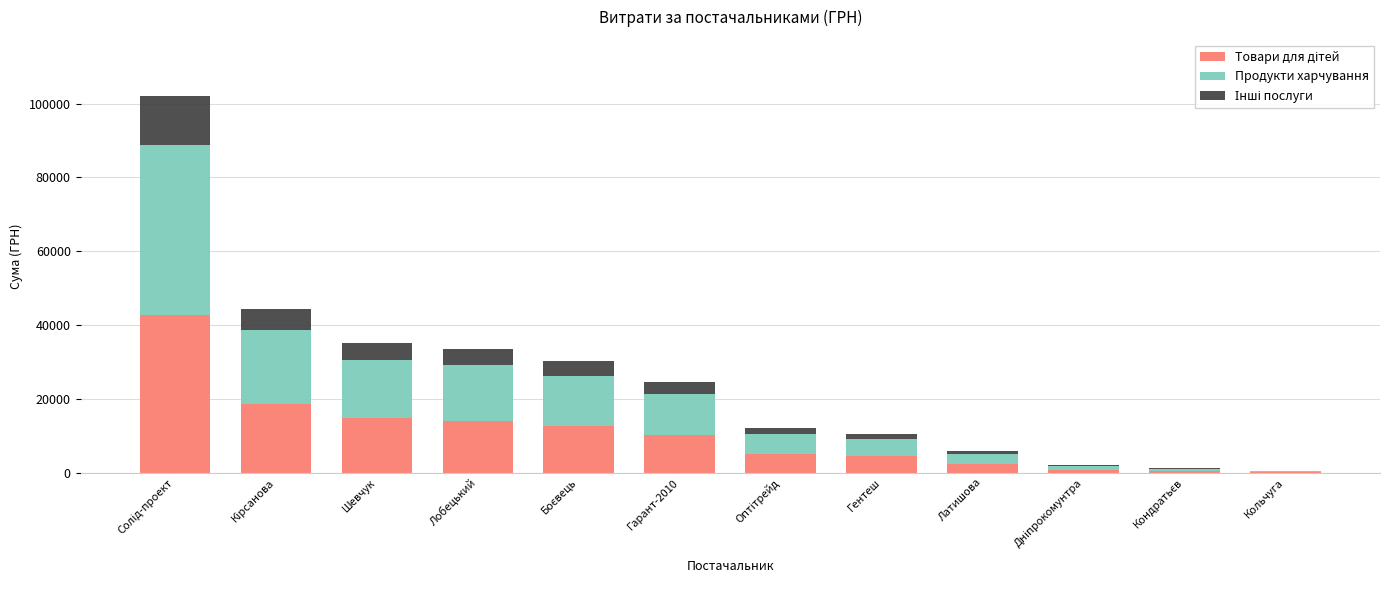

Count the number of categories in the chart.

12